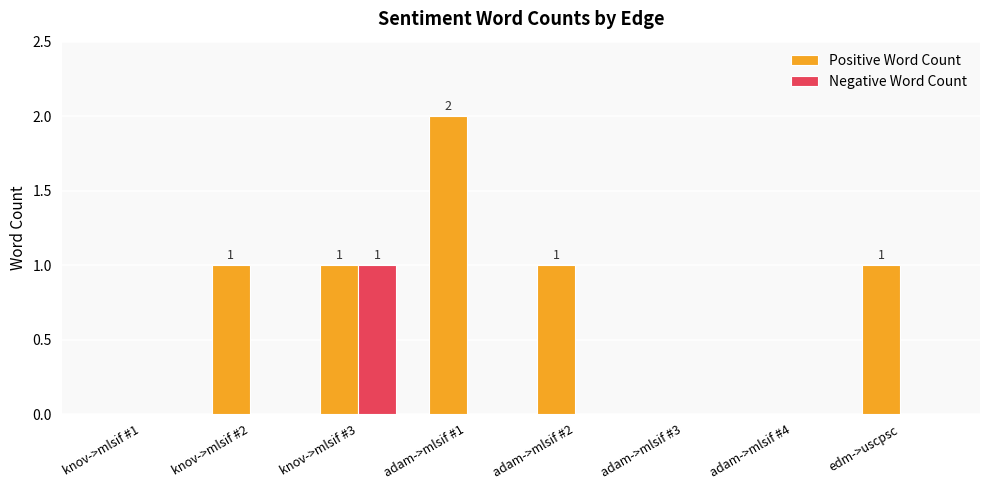

Which category has the highest value across all series?

adam->mlsif #1